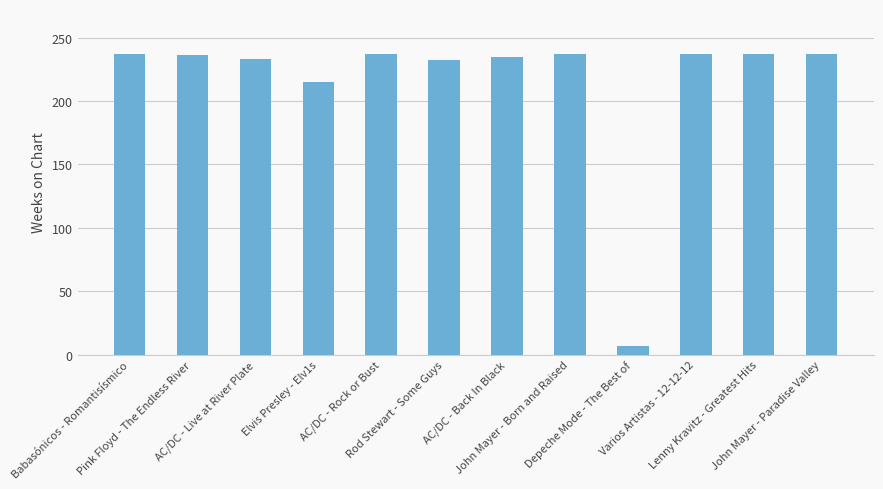

What is the label of the 9th bar from the right?

Elvis Presley - Elv1s